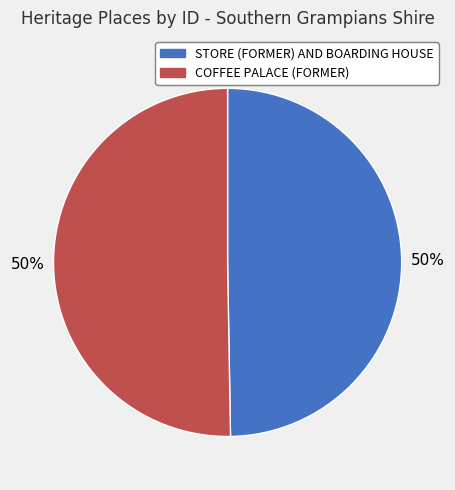

Do STORE (FORMER) AND BOARDING HOUSE and COFFEE PALACE (FORMER) together represent more than half of the pie?

Yes